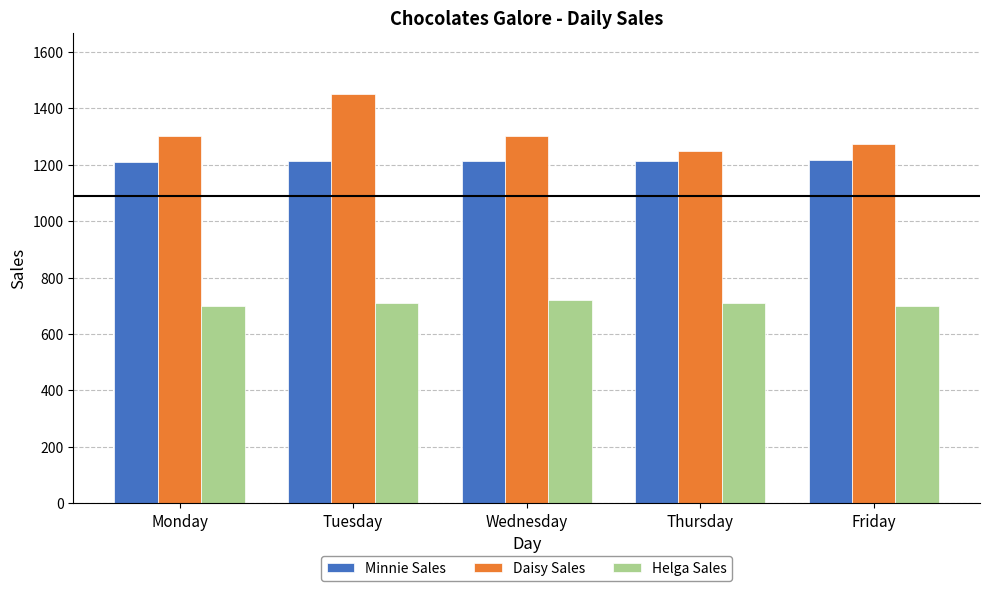

The Minnie Sales series shows 1896 at Friday. True or false?

False